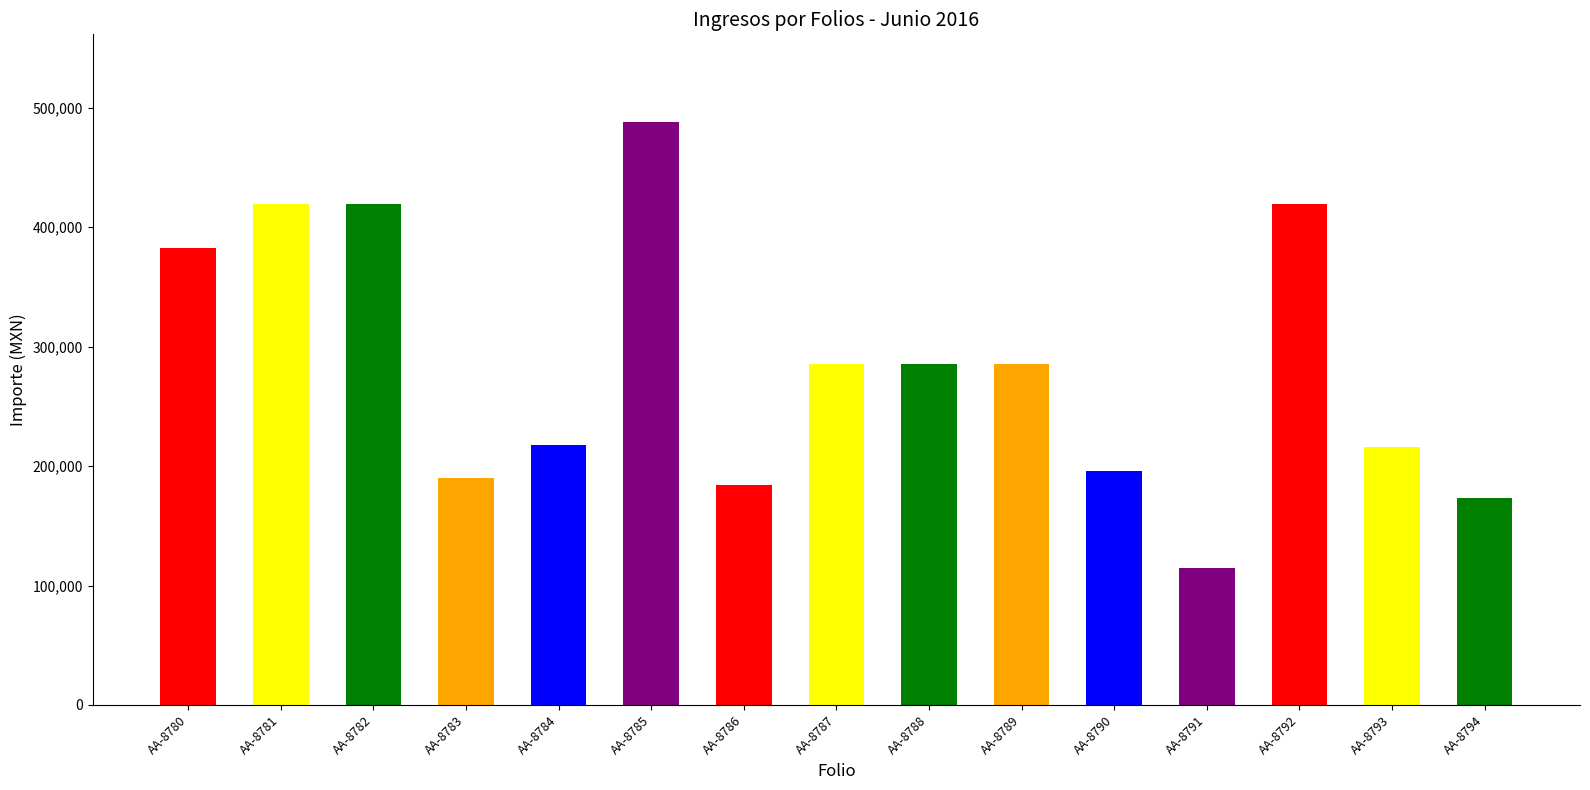

How many bars are there in total?

15